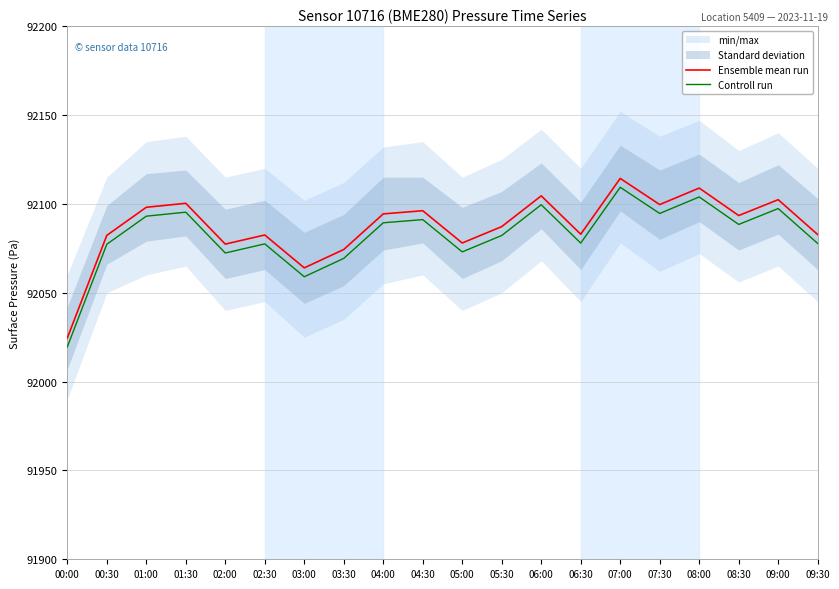

True or false: Ensemble mean run and Controll run intersect in this chart.

False